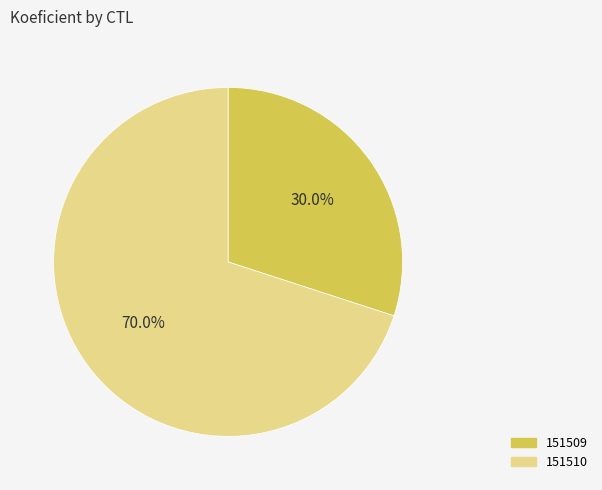

Approximately how many times larger is the value at 151510 compared to 151509?

2.3